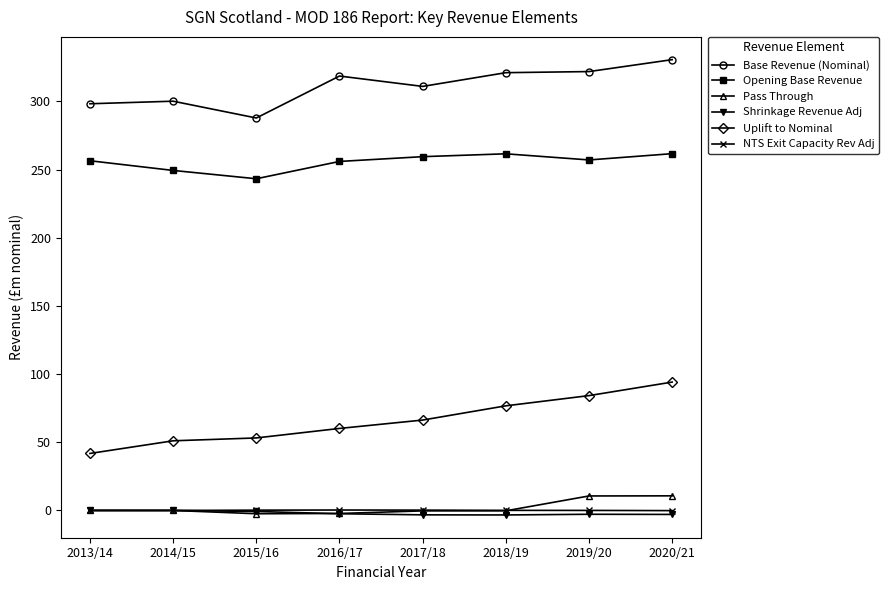

At which category is the sum across all series the highest?

2020/21